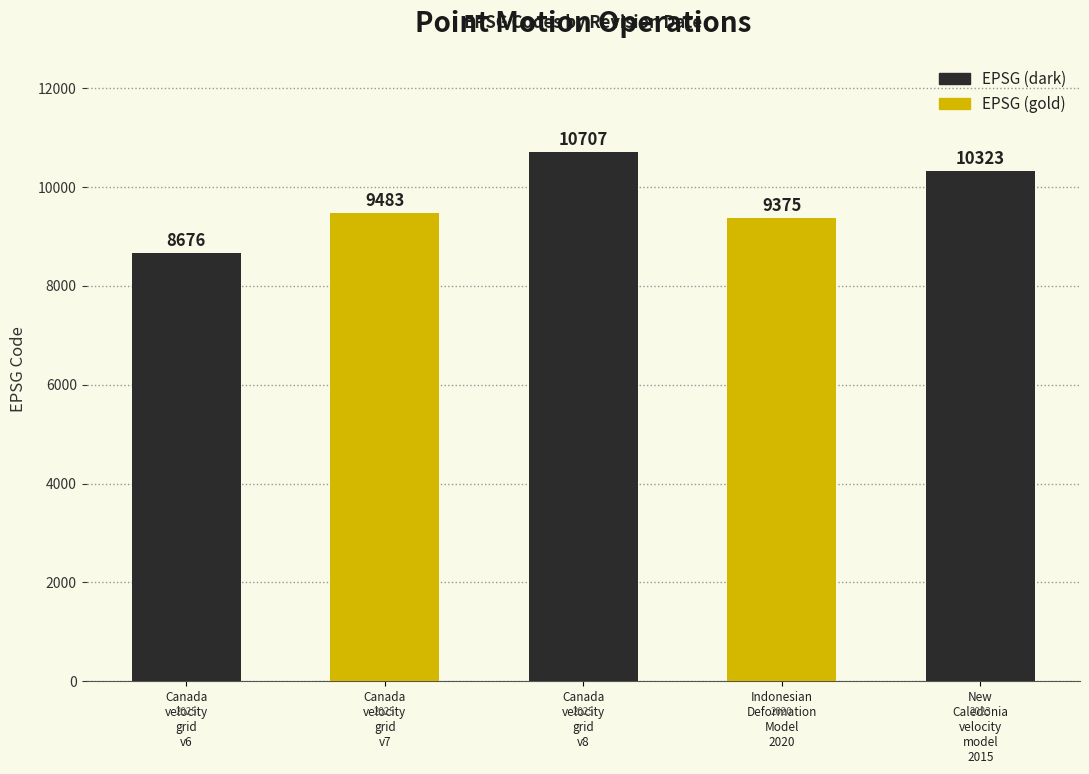

What is the value of the 1st bar from the left?

8676